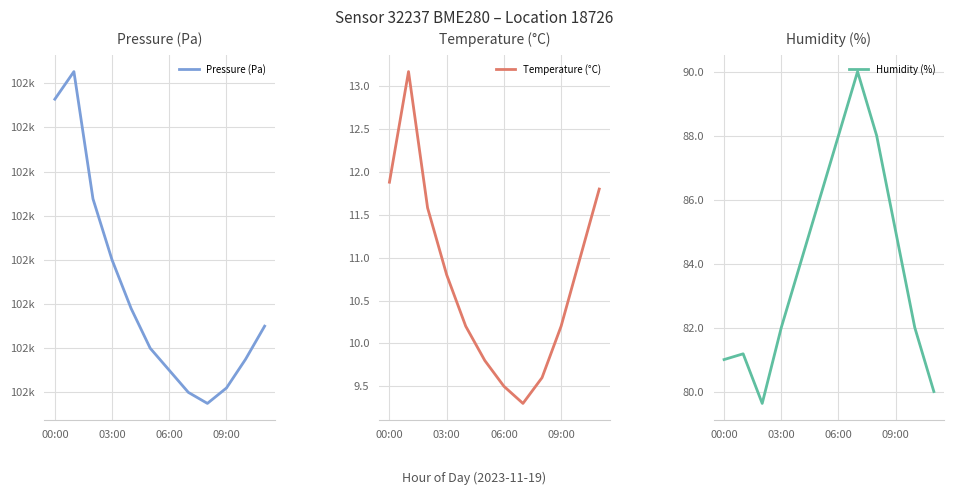

Is it true that Humidity (%) equals 82.0 at 03:00?

True